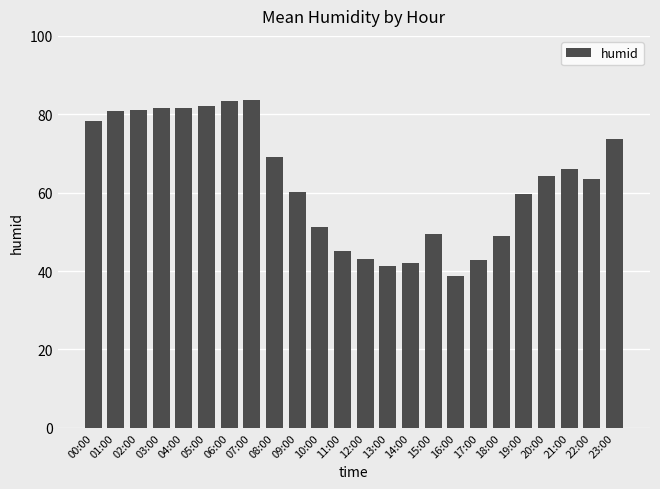

Is it true that the value at 00:00 is 132.4?

False